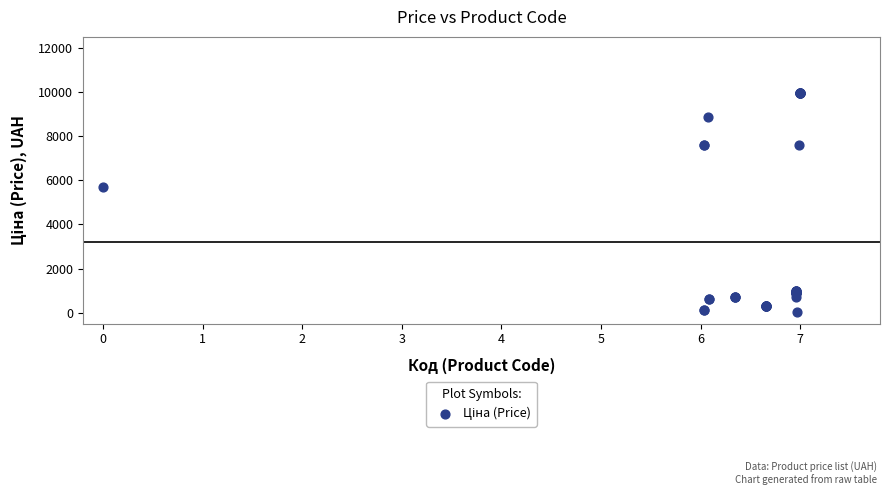

What Y value in the scatter plot is closest to 5003?

5673.8